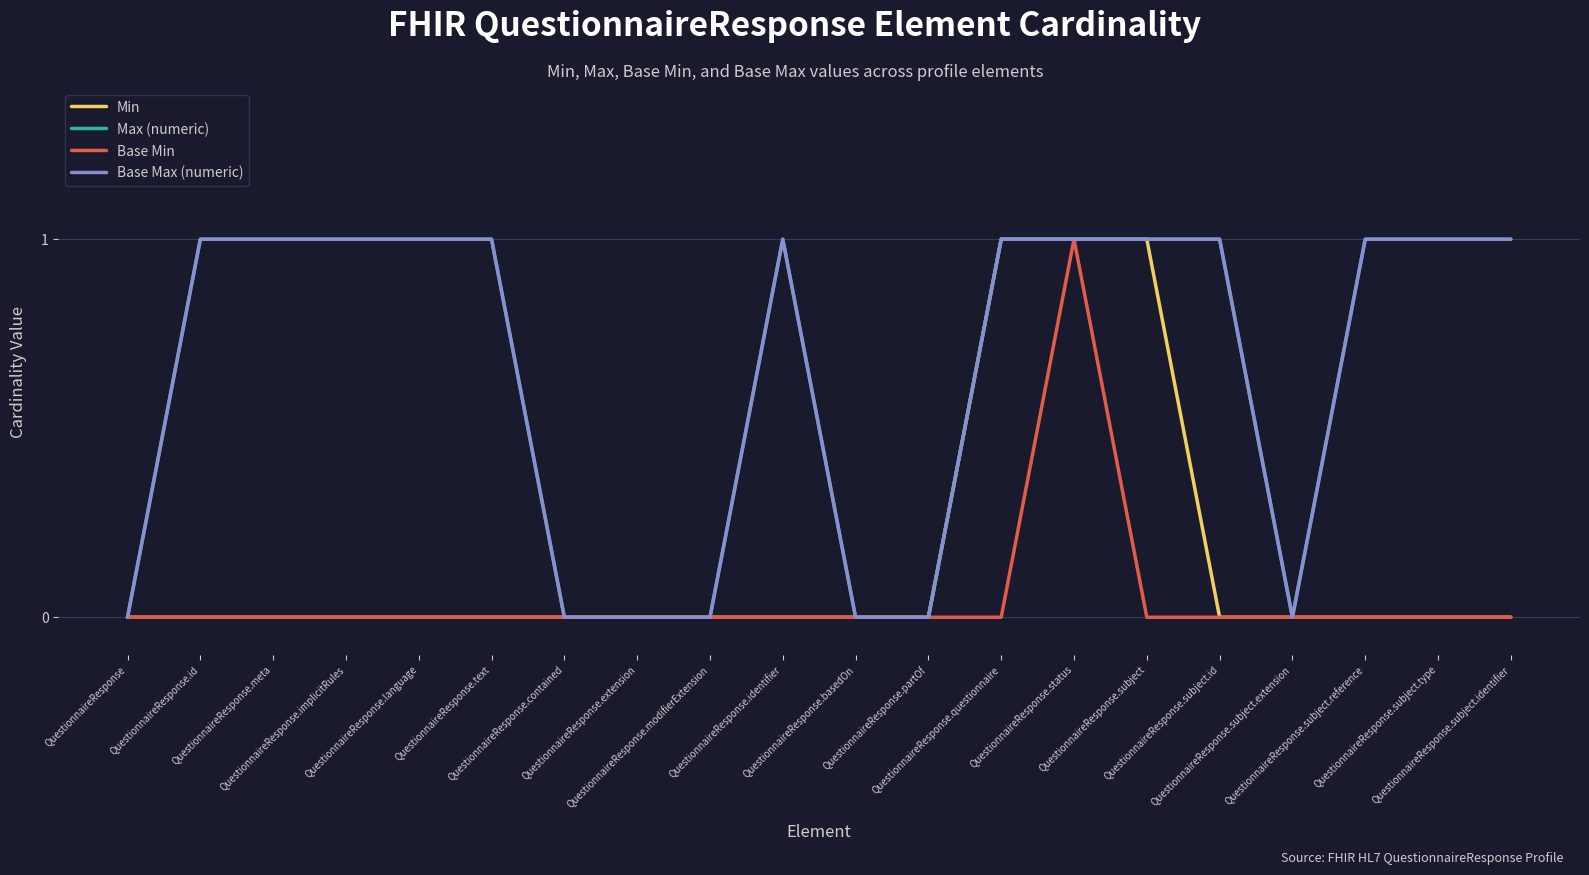

What is the spread (max minus min) of values at QuestionnaireResponse.text?

1